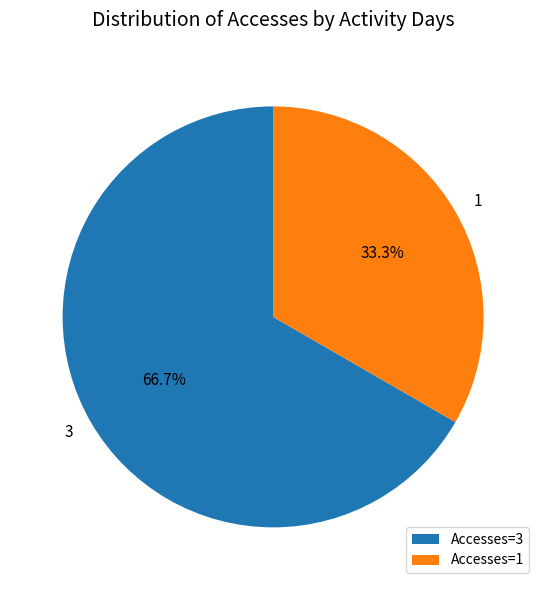

Which category has the biggest portion of the pie?

Accesses=3